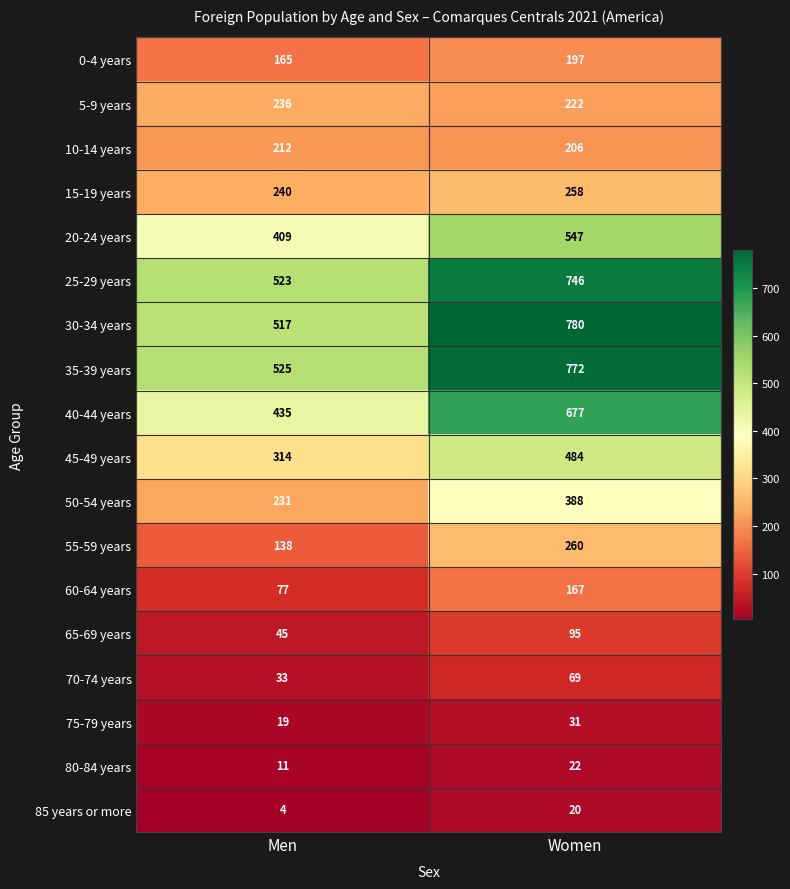

At which label is 65-69 years closest to 70?

Men